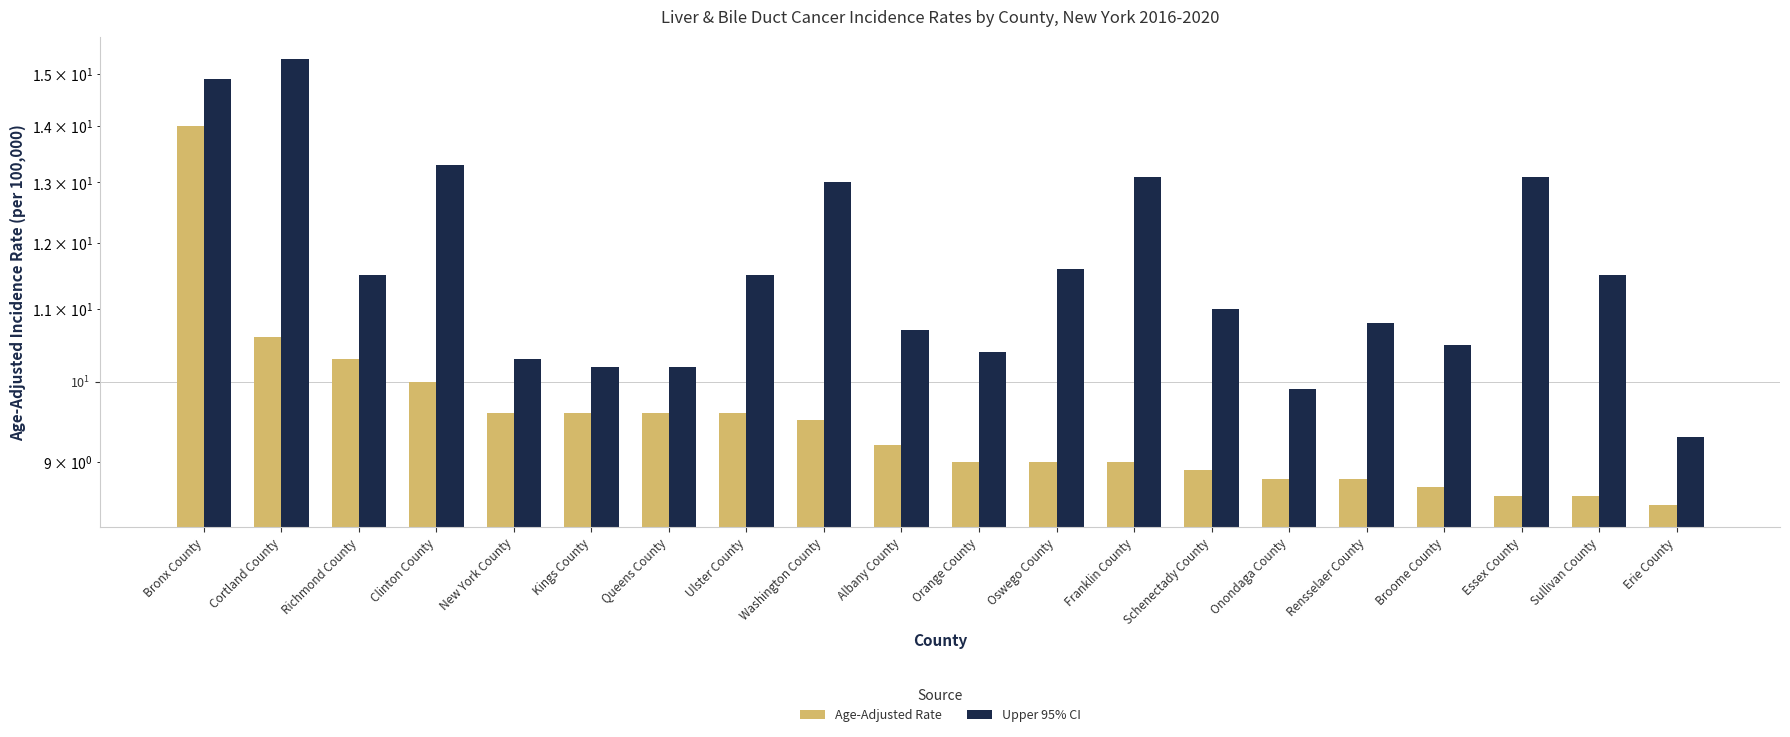

What is the difference between the maximum and minimum values in the Upper 95% CI series?

6.0